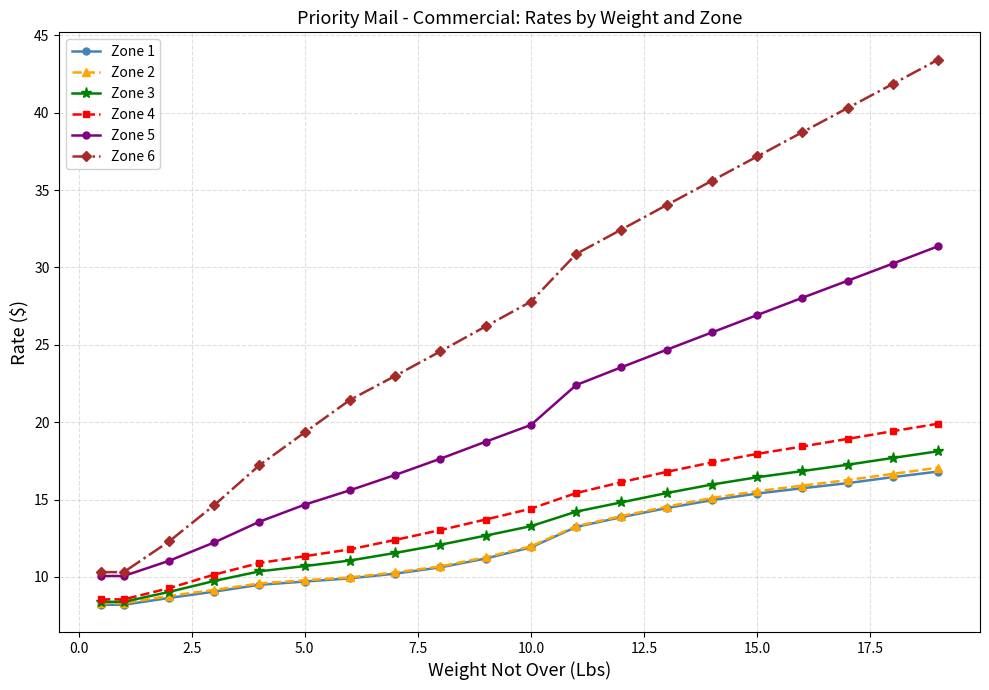

Count the number of data series in this chart.

6